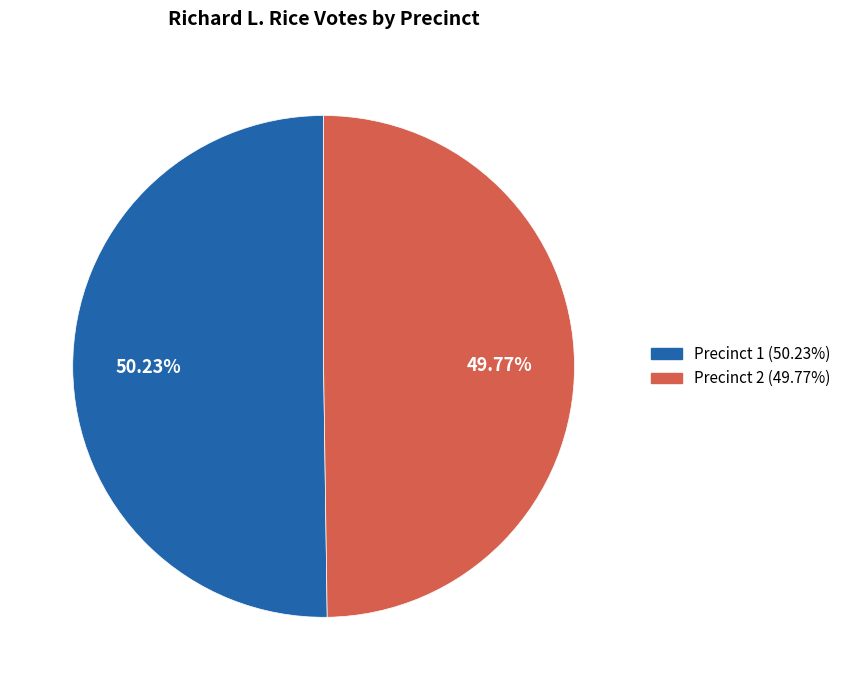

Approximately how many times larger is the value at Precinct 1 compared to Precinct 2?

1.0